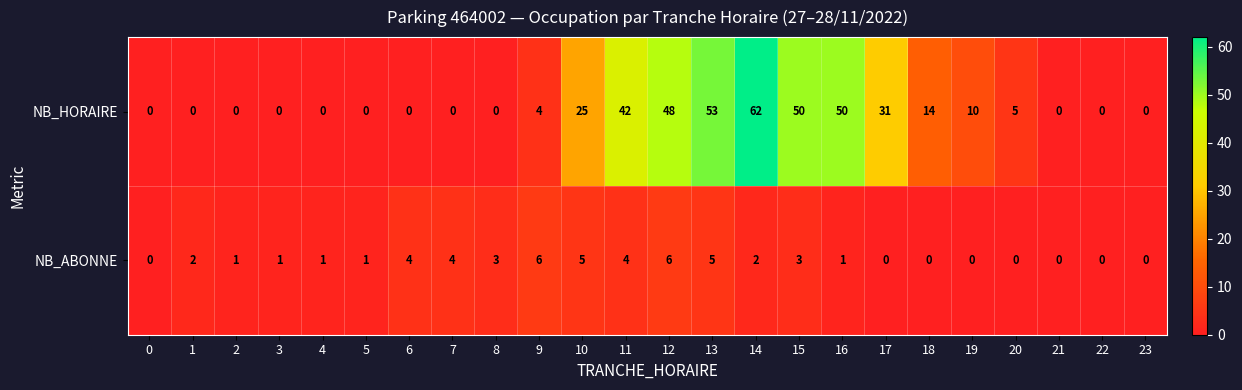

What is the maximum value for NB_ABONNE?

6